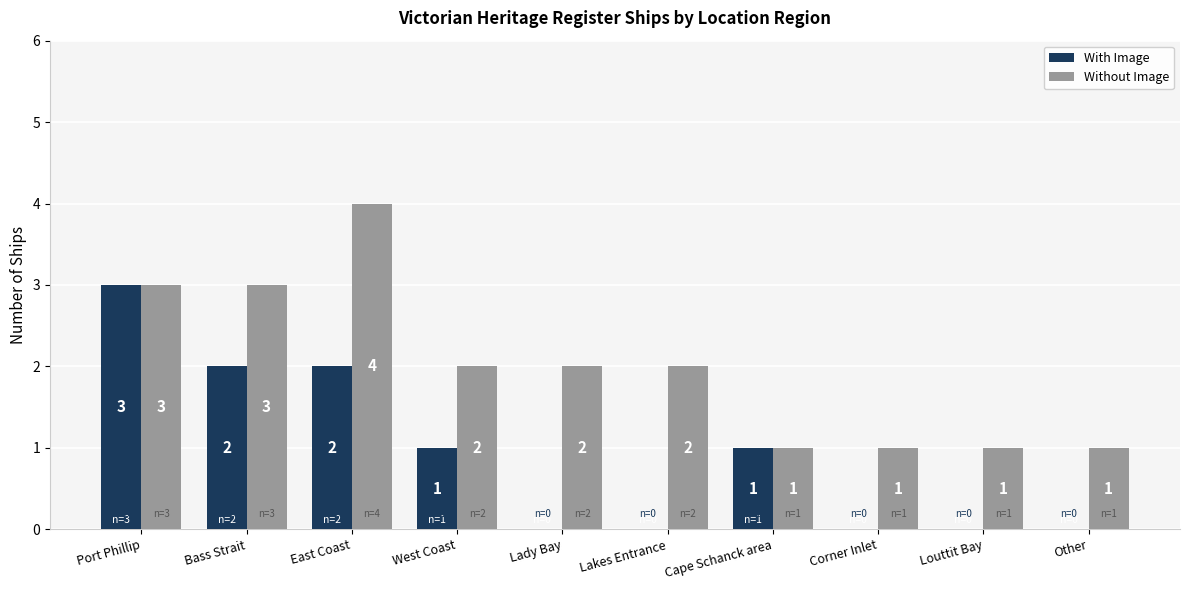

What are all the series names shown in the legend?

With Image, Without Image